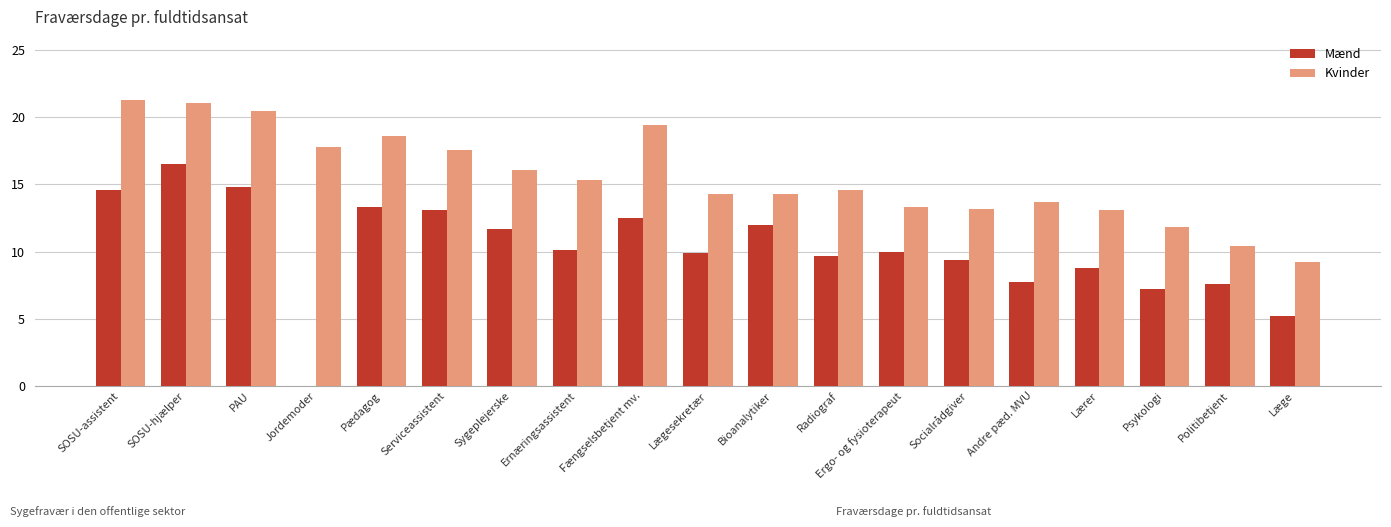

How many data points does each series have?

19